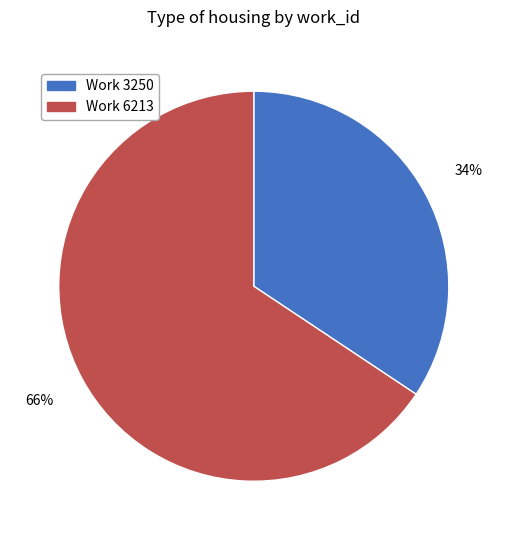

Is it true that Work 3250 is 44% of the pie?

False